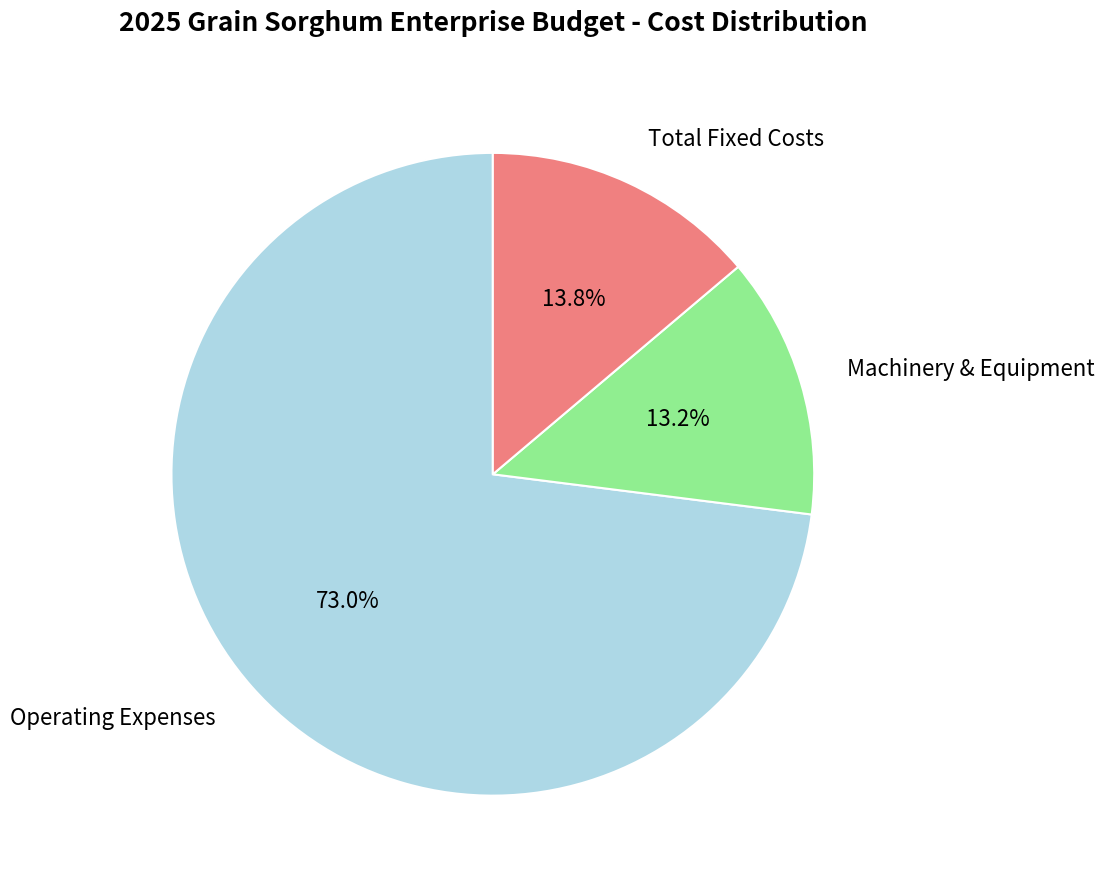

What percentage is the Operating Expenses slice, to the nearest percent?

73%